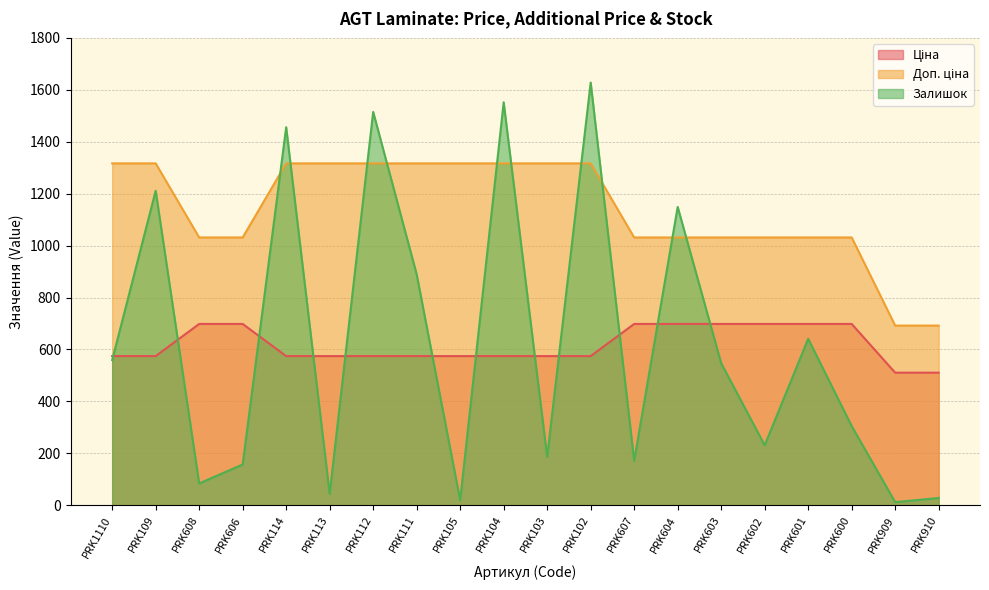

Is the value of Ціна at PRK103 greater than the value of Залишок at PRK909?

Yes